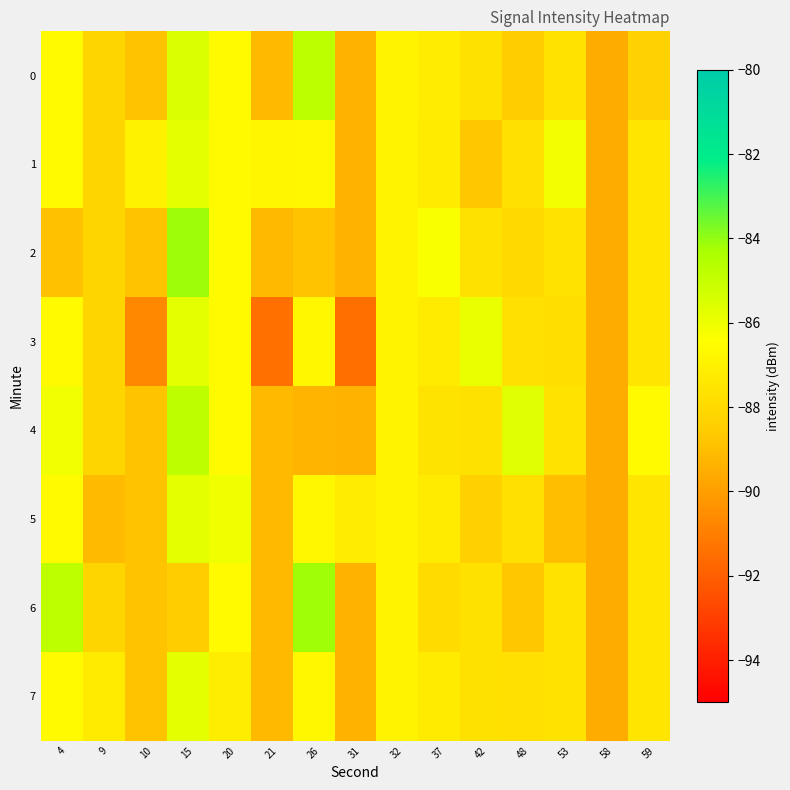

What is the smallest value displayed?

-91.5